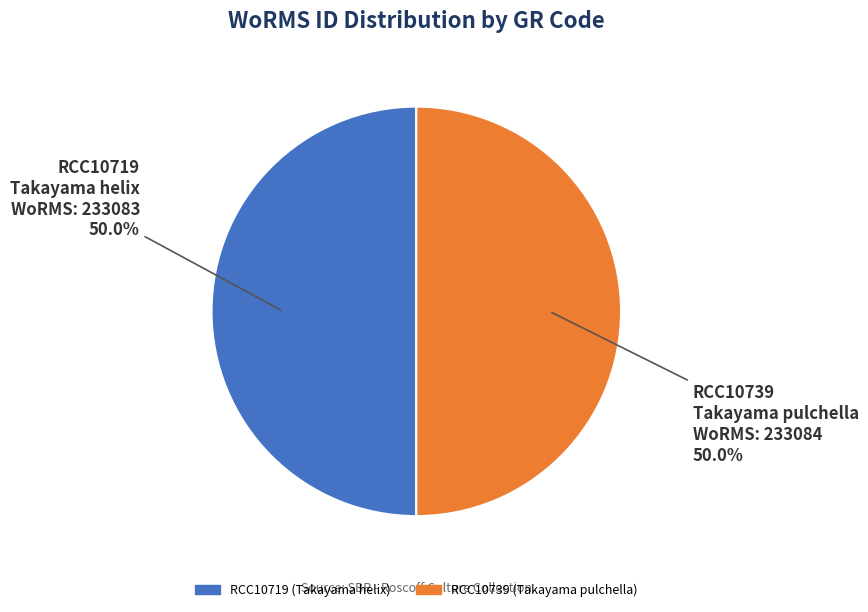

Is it true that RCC10719 is 57% of the pie?

False